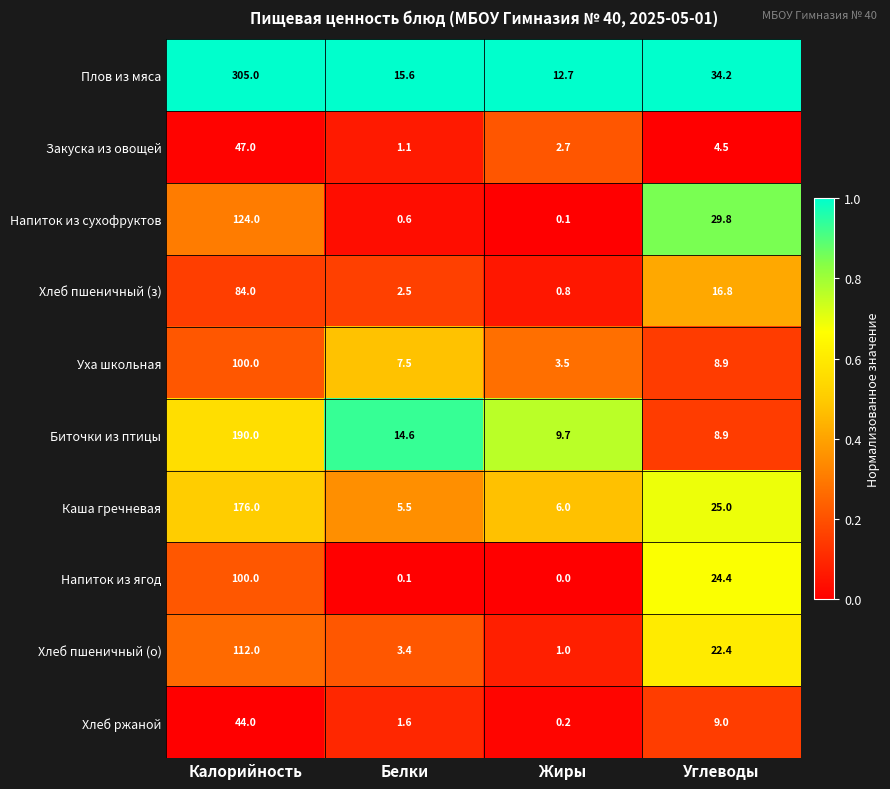

Which category has the lowest value across all series?

Жиры